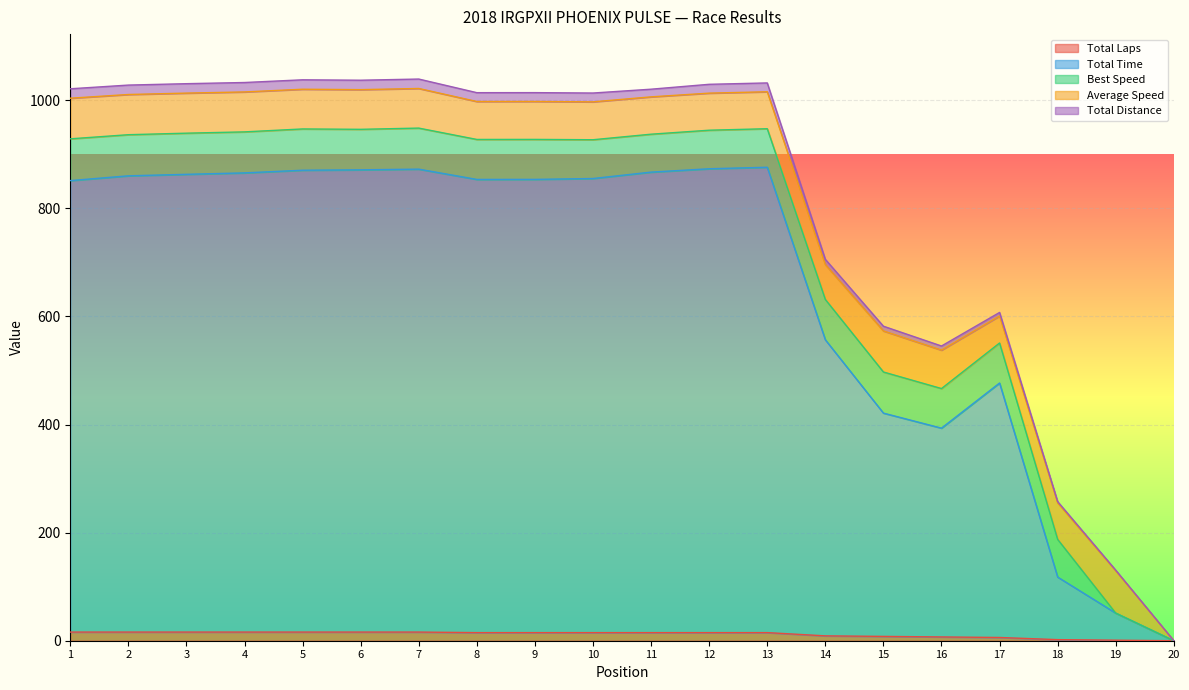

What are all the series names shown in the legend?

Total Laps, Total Time, Best Speed, Average Speed, Total Distance